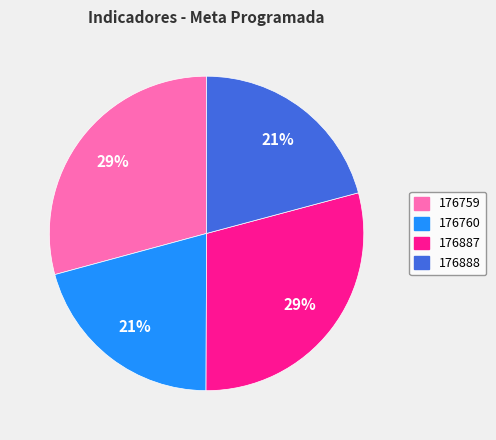

Does 176760 represent more than half of the total?

No